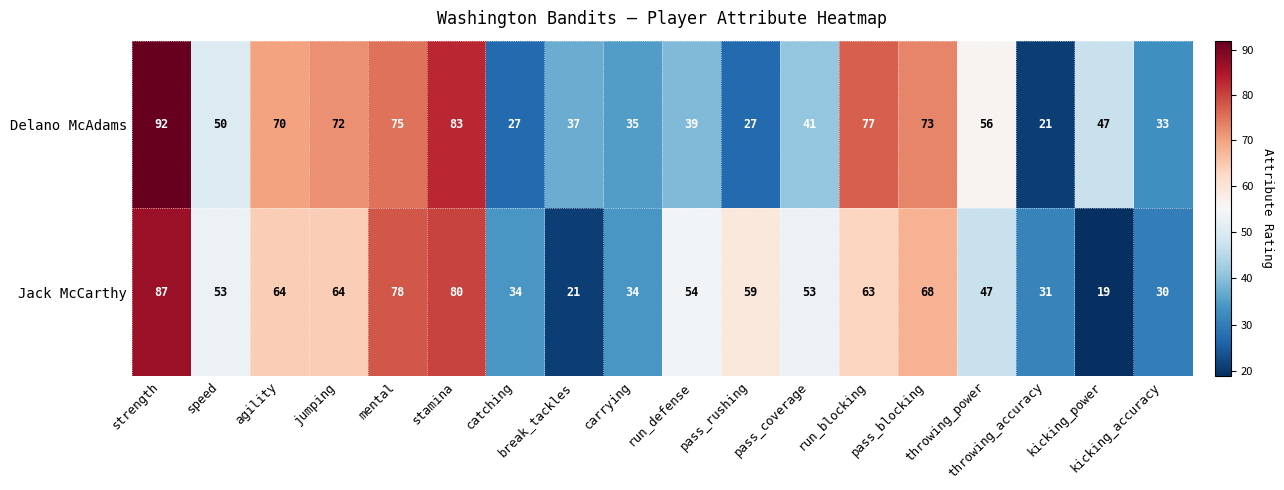

What is the smallest value displayed?

19